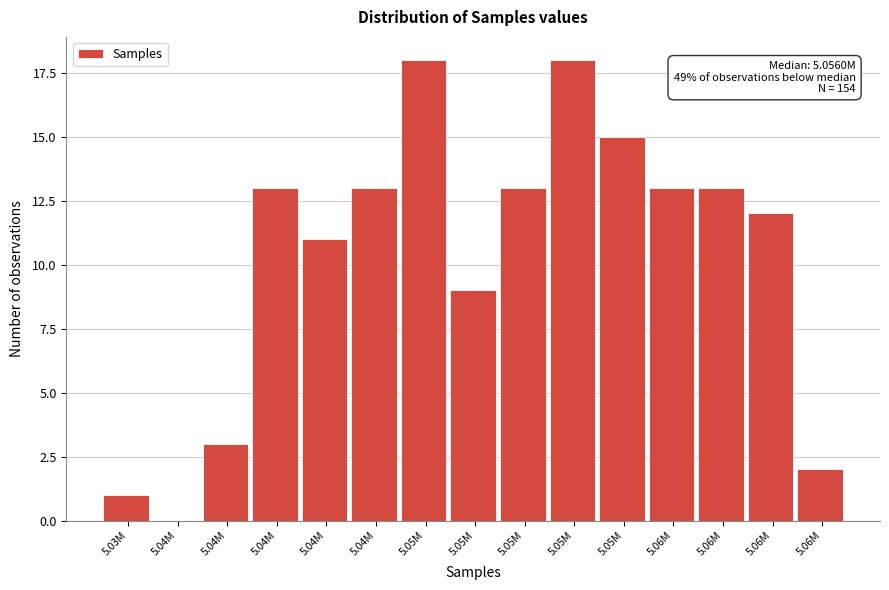

How many distinct data groups are displayed?

1